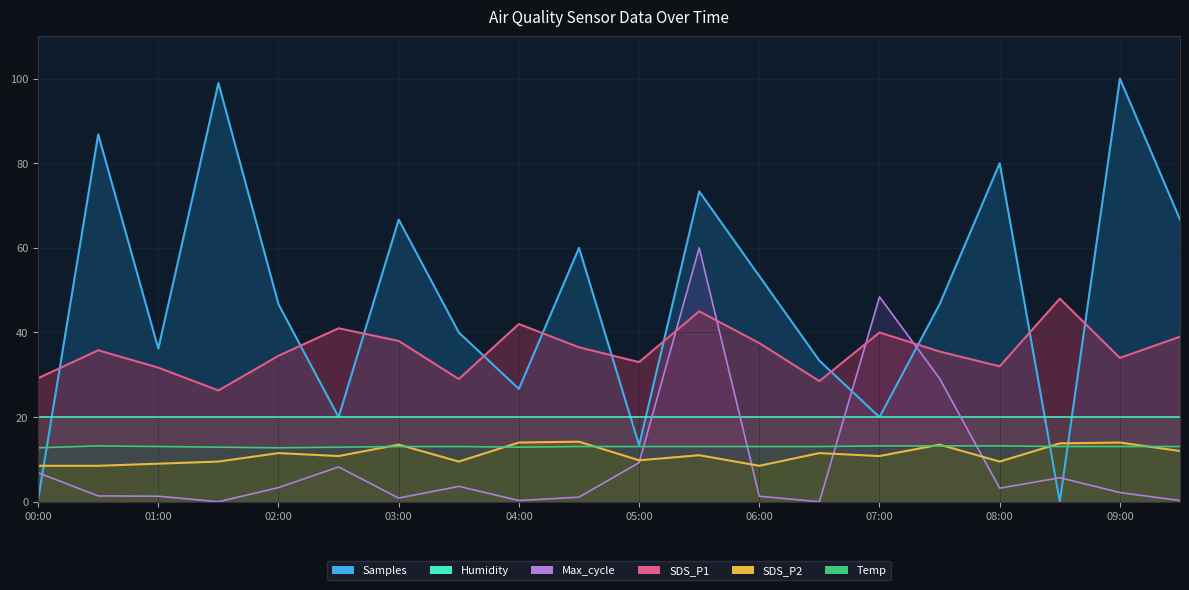

At which category does SDS_P1 reach its first local peak?

00:30